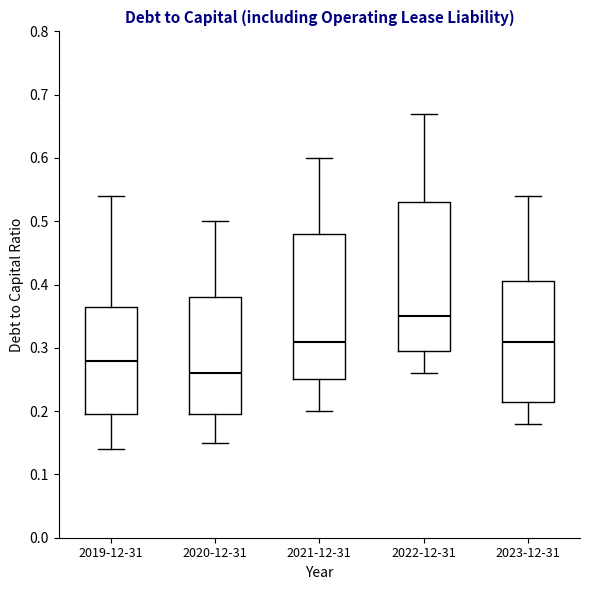

Where is the lower edge of the box for 2019-12-31 on the y-axis? The values are not printed on the chart, so give them approximately, as read against the axis.

0.20